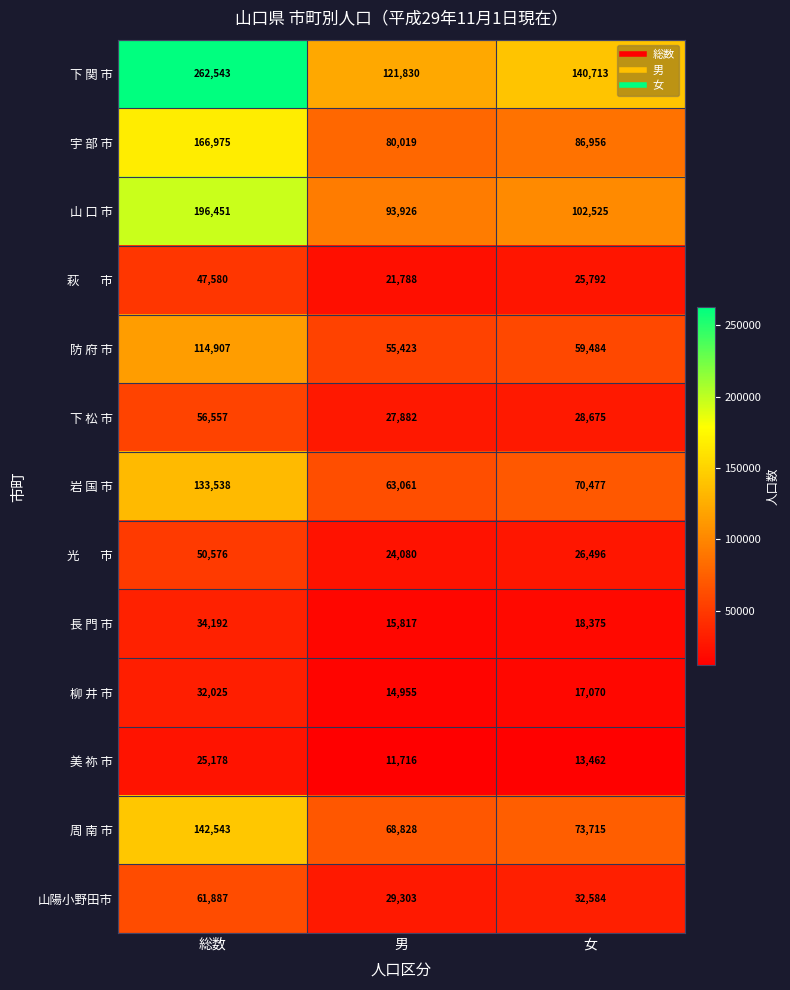

List the labels in order of 長 門 市 value, smallest first.

男, 女, 総数